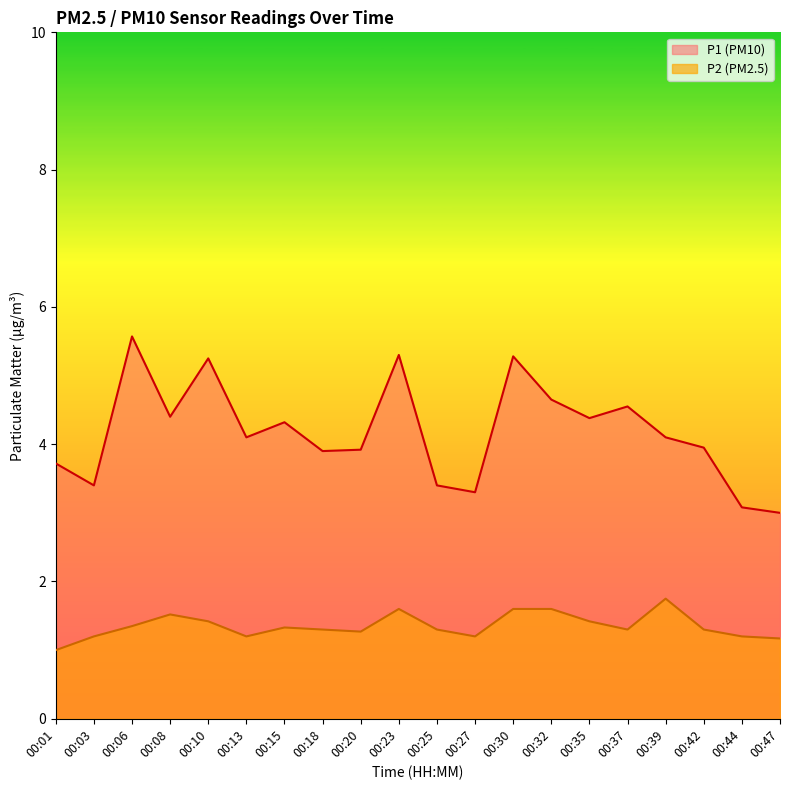

What are all the series names shown in the legend?

P1 (PM10), P2 (PM2.5)